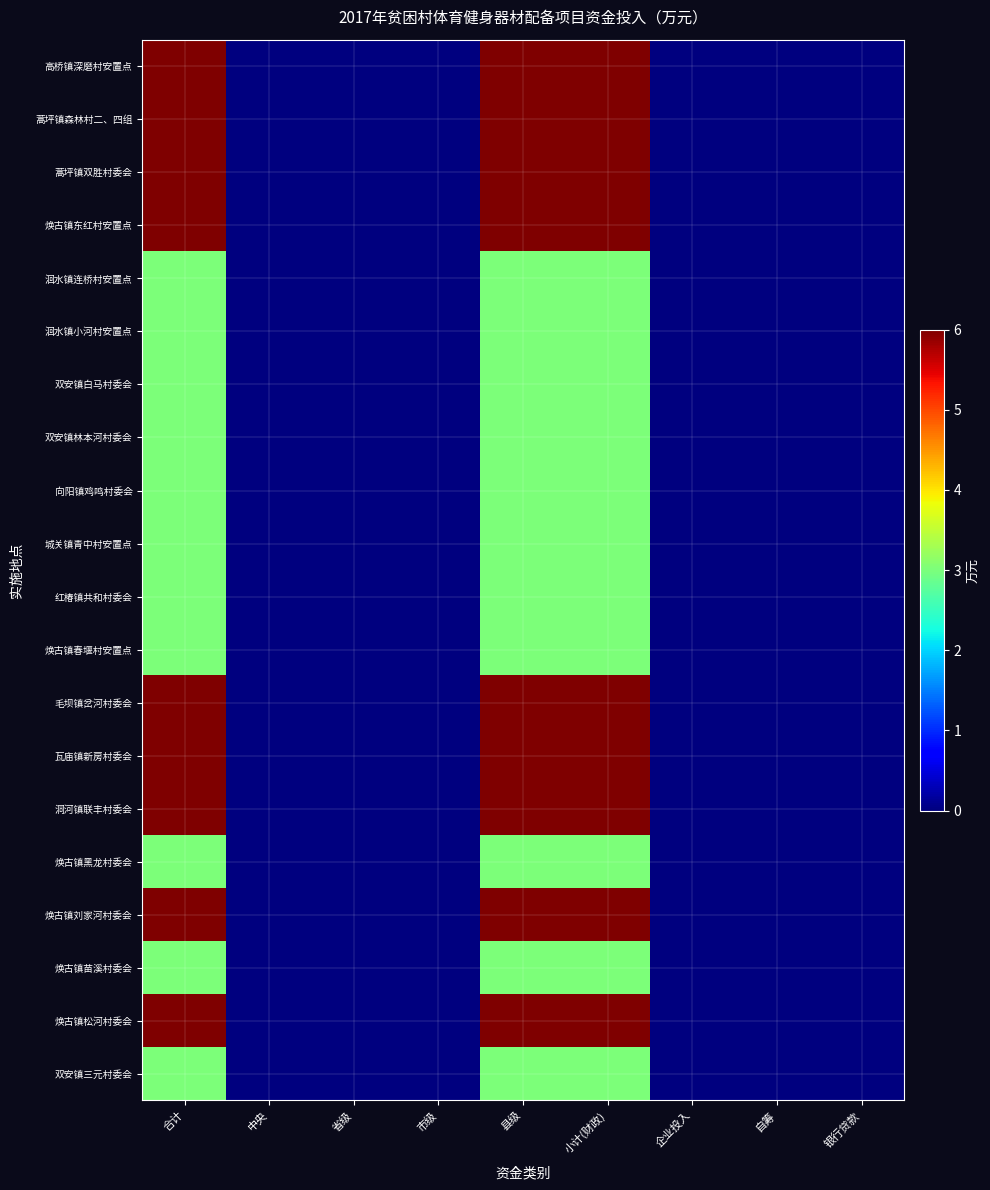

Which series has the largest total across all categories?

高桥镇深磨村安置点